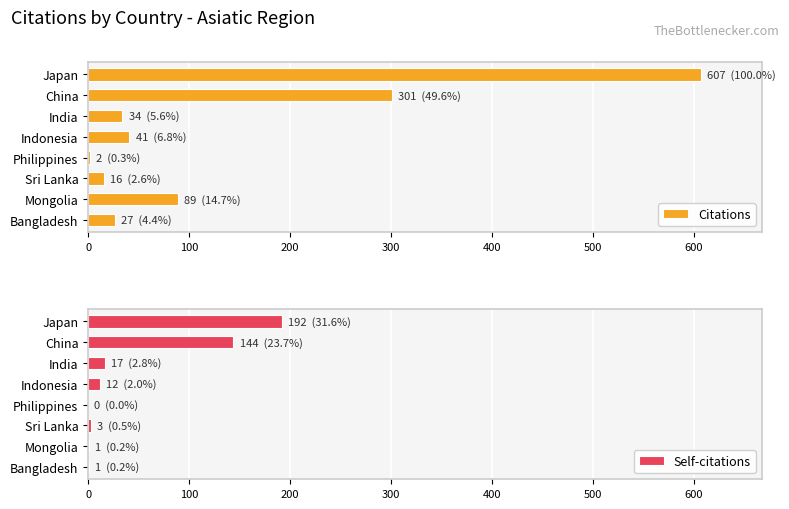

What is the value of the Self-citations bar at the 8th from the left?

1